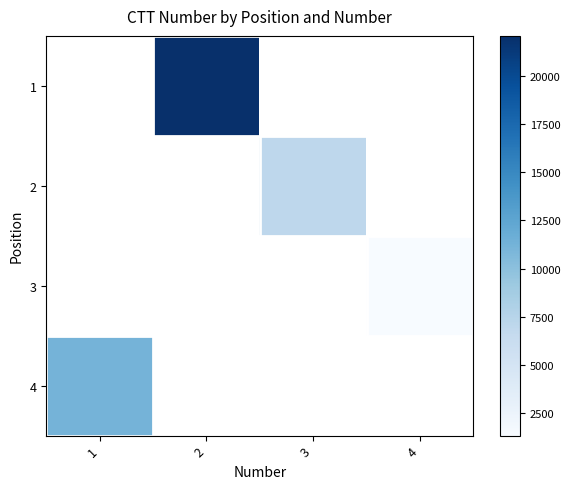

What is the approximate value of 2 at 3?

7037.0